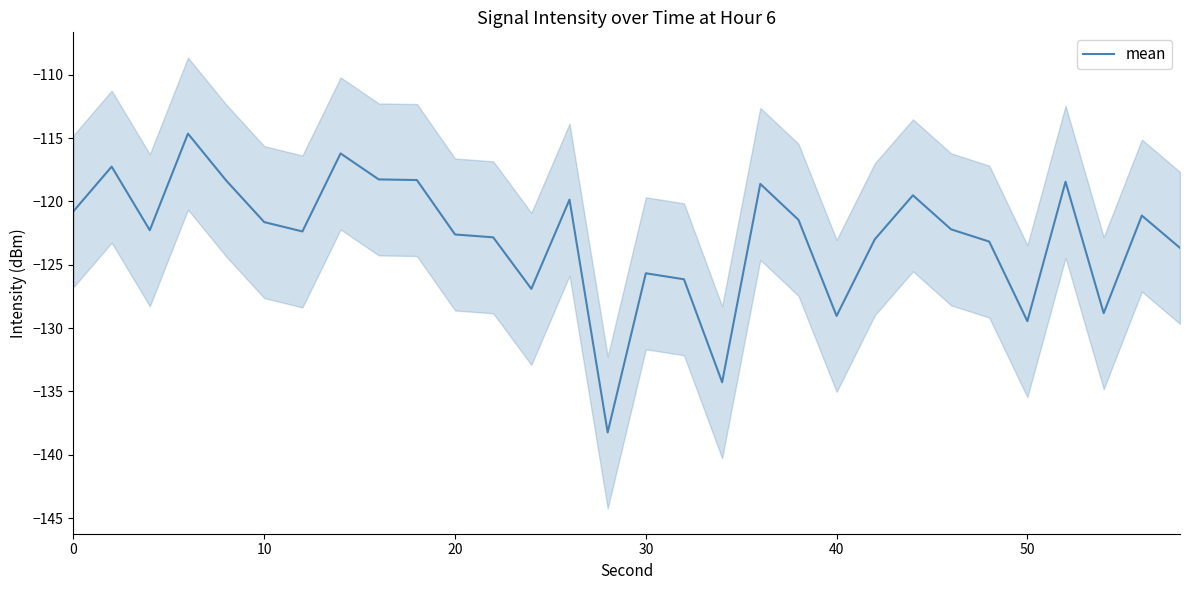

Is it true that mean equals -121.6 at 10?

True